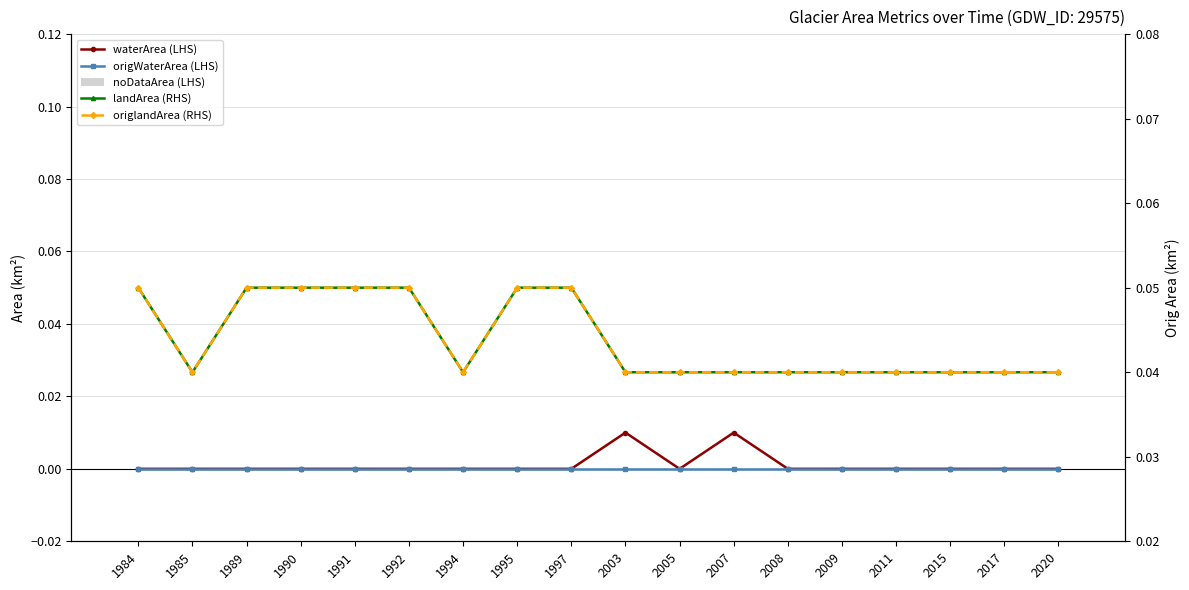

What value does the origlandArea (RHS) series have at 1995?

0.1